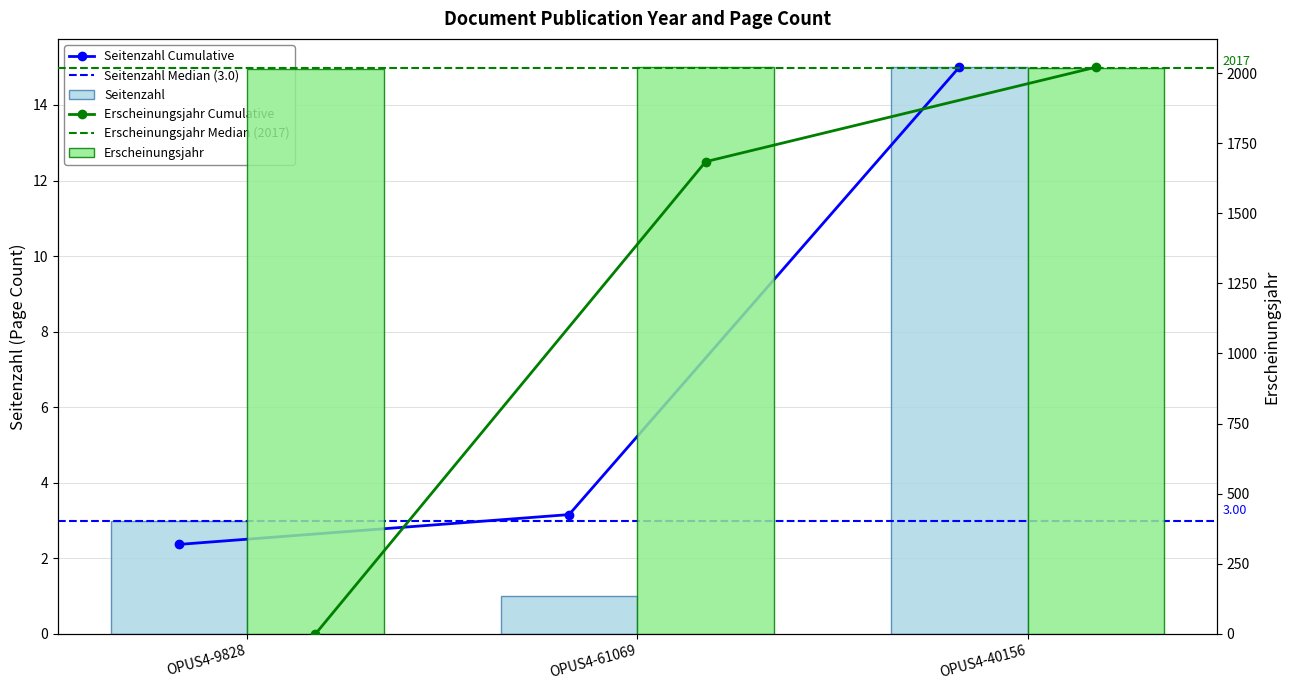

Which series has the largest total across all categories?

Erscheinungsjahr